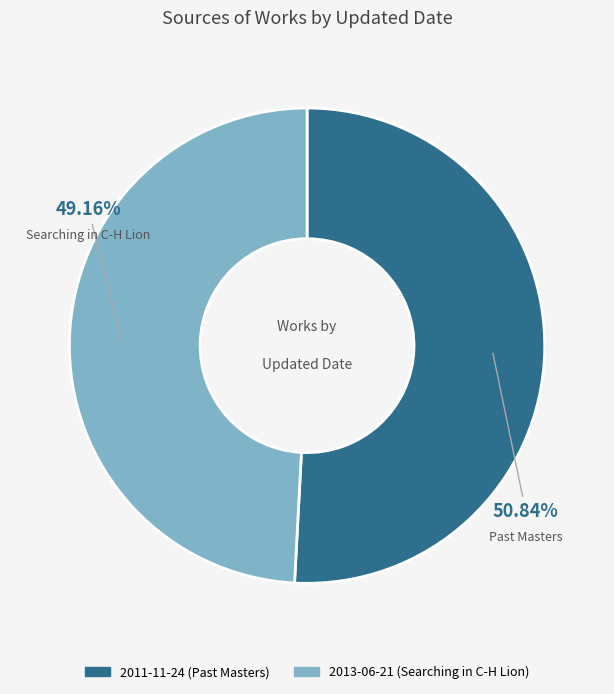

What percentage is the 2011-11-24 slice, to the nearest percent?

51%